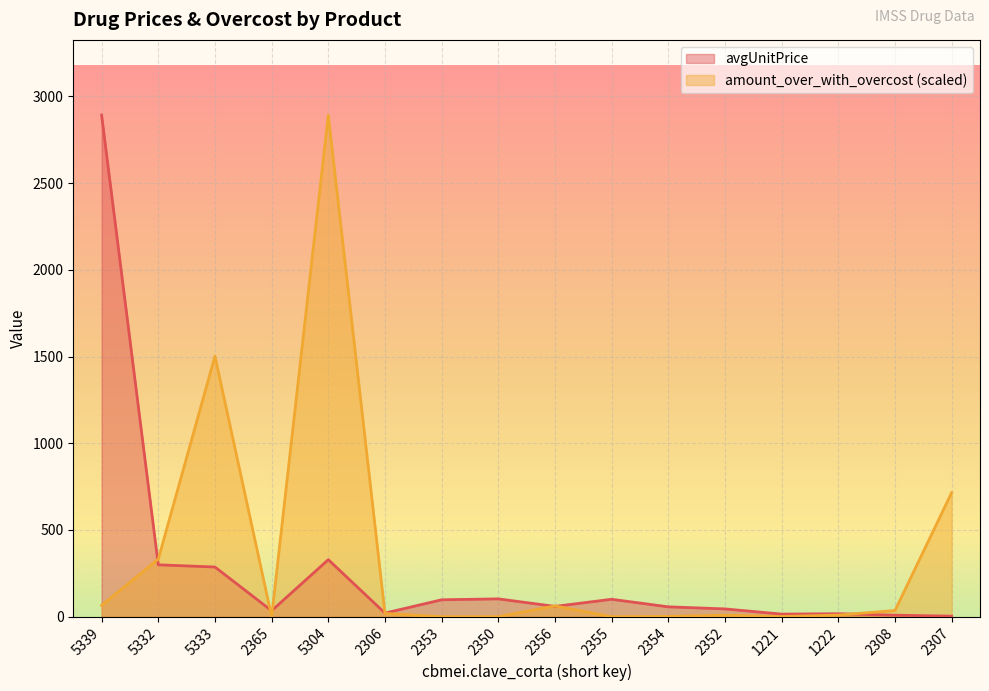

List the series in order of their overall mean, highest first.

amount_over_with_overcost (scaled), avgUnitPrice